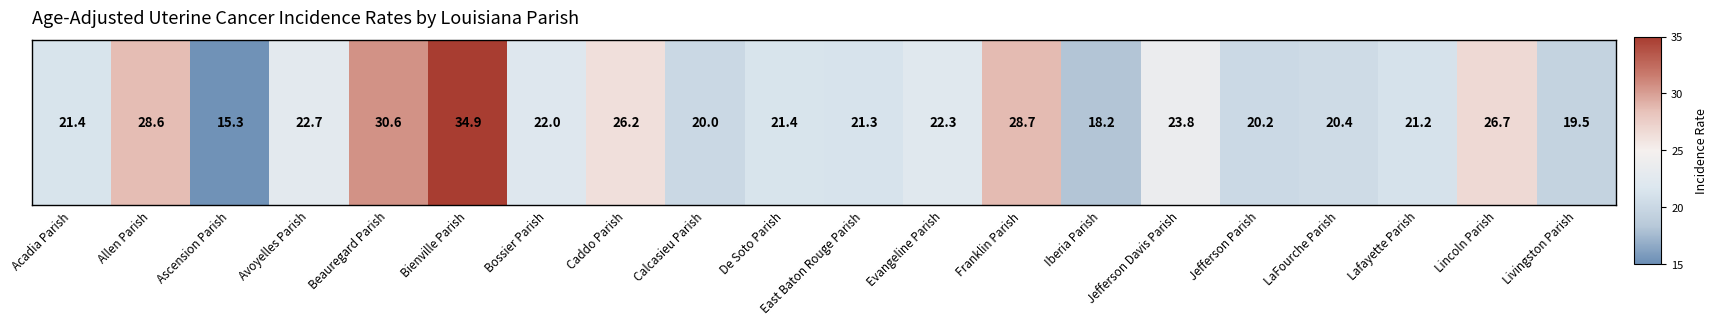

Which label corresponds to the largest value in the chart?

Bienville Parish